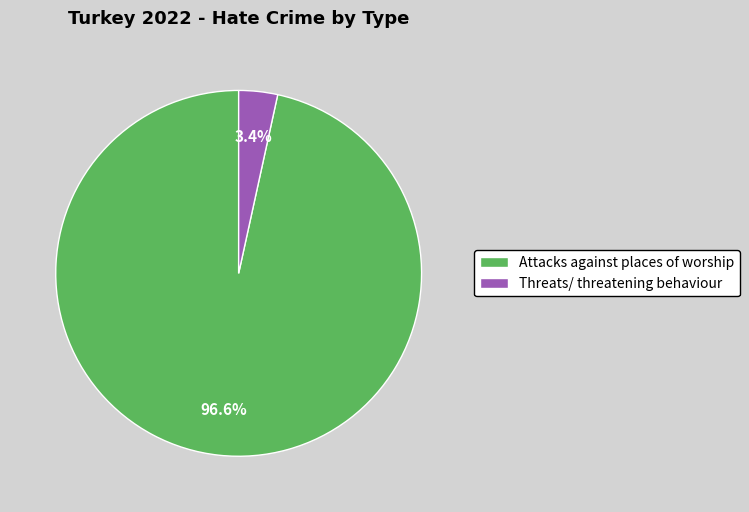

How many segments does this pie chart have?

2